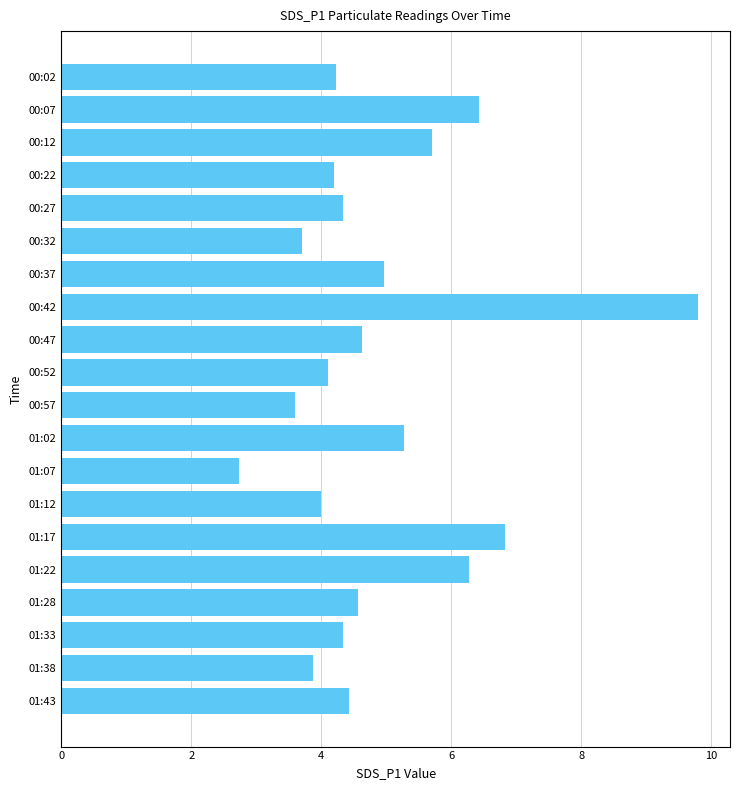

What is the approximate value at 01:12?

4.0